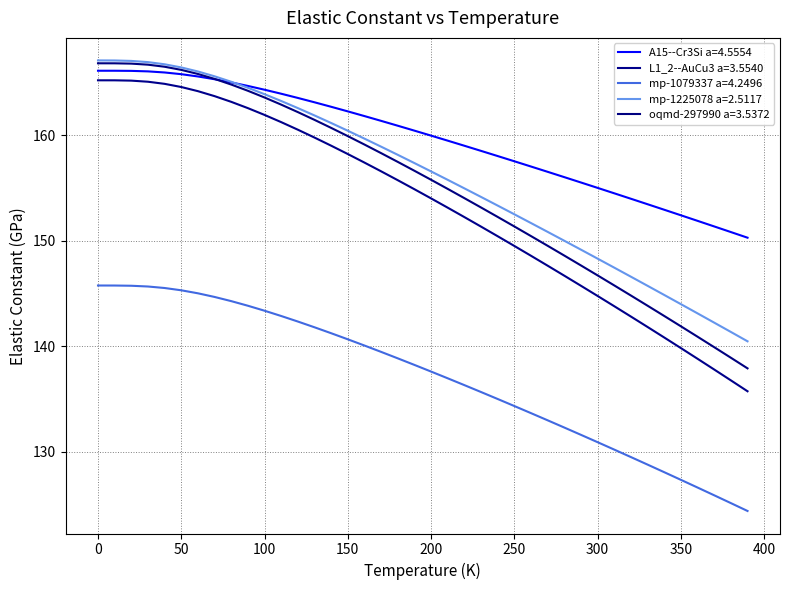

Is this an area chart (filled region under the line)?

No